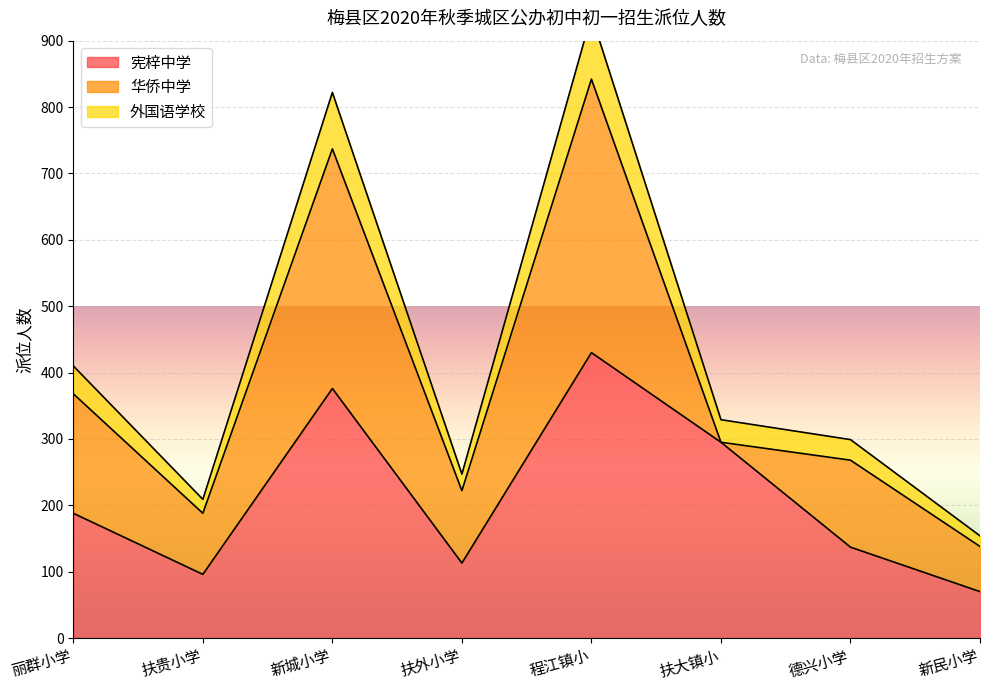

In 宪梓中学, how many points are higher than both neighbors (excluding endpoints)?

2